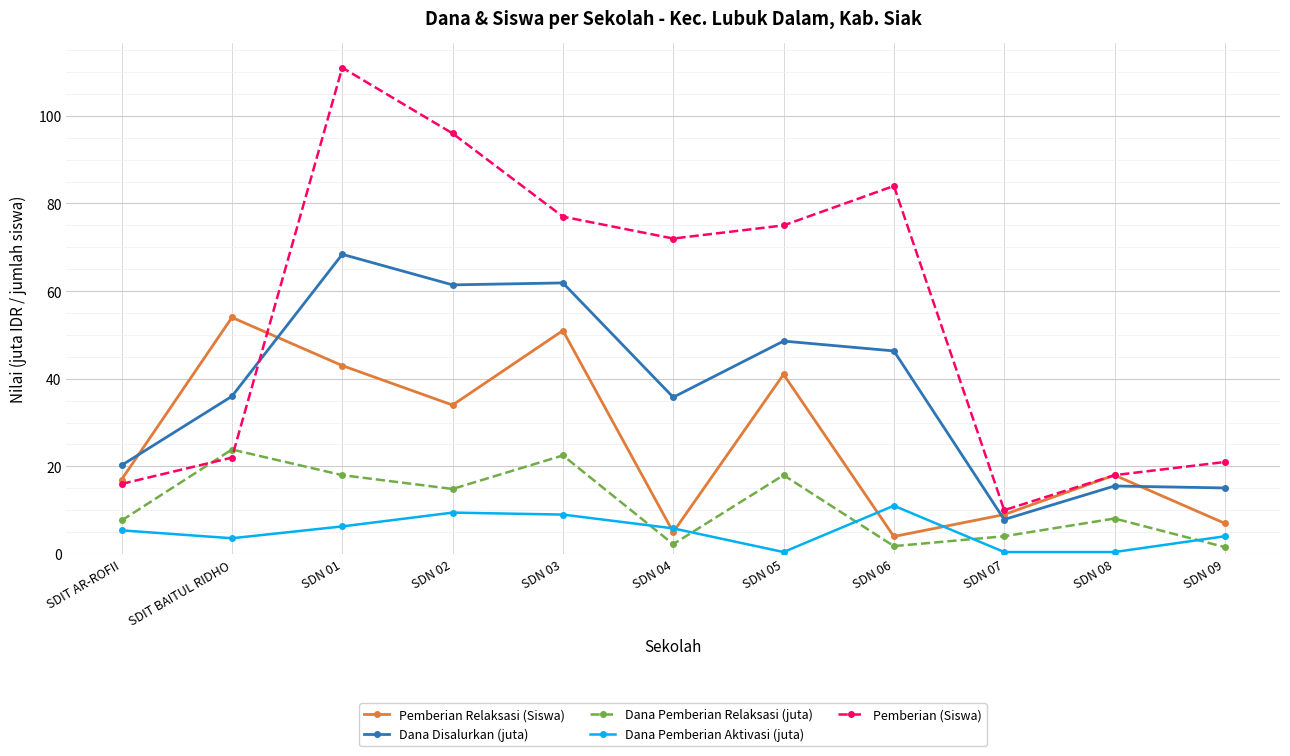

What is the total value across all series at SDN 02?

215.7